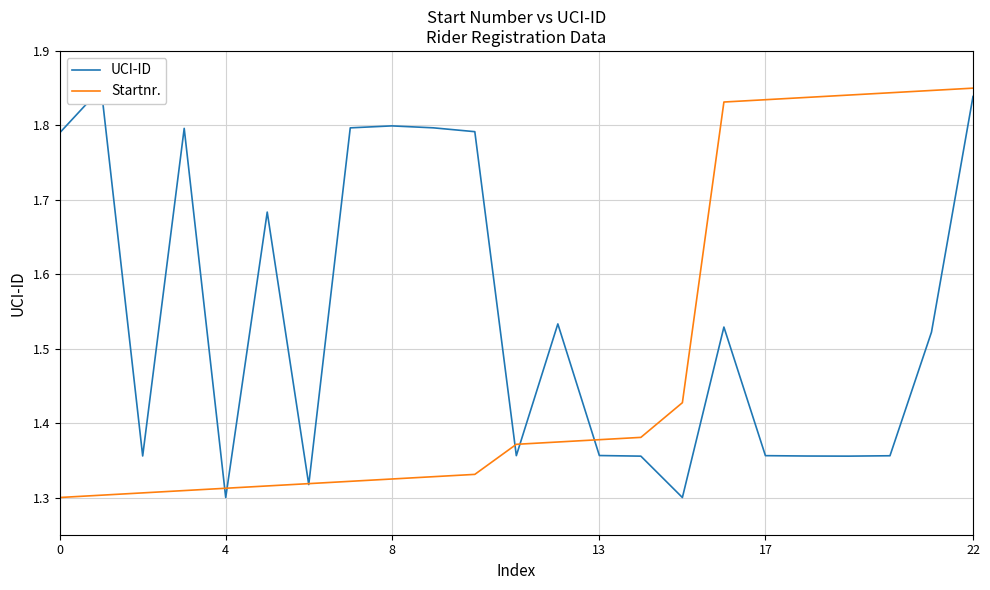

Does the chart display data point markers on the line(s)?

No